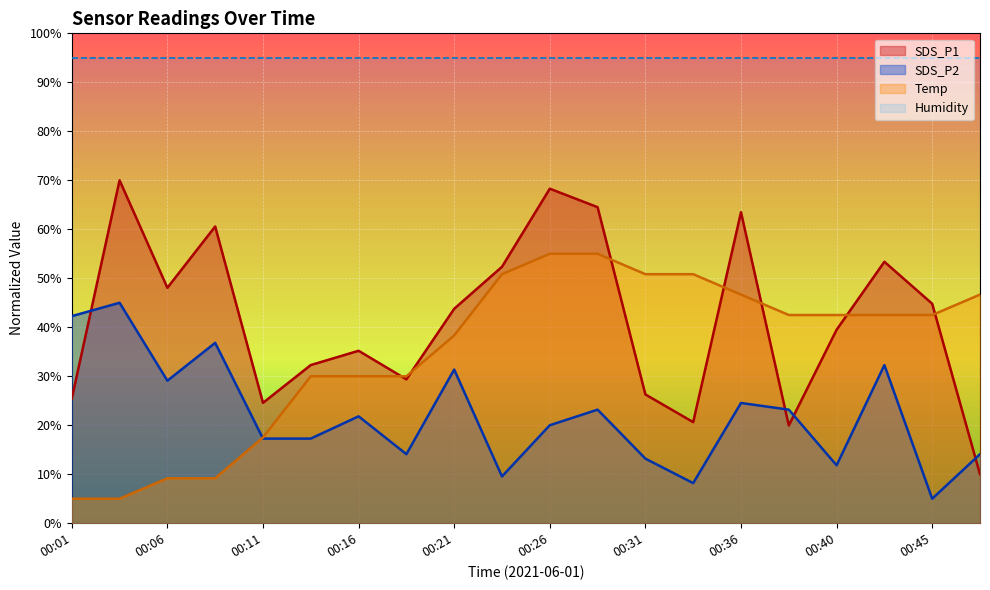

Where is the first local minimum for SDS_P2?

00:06